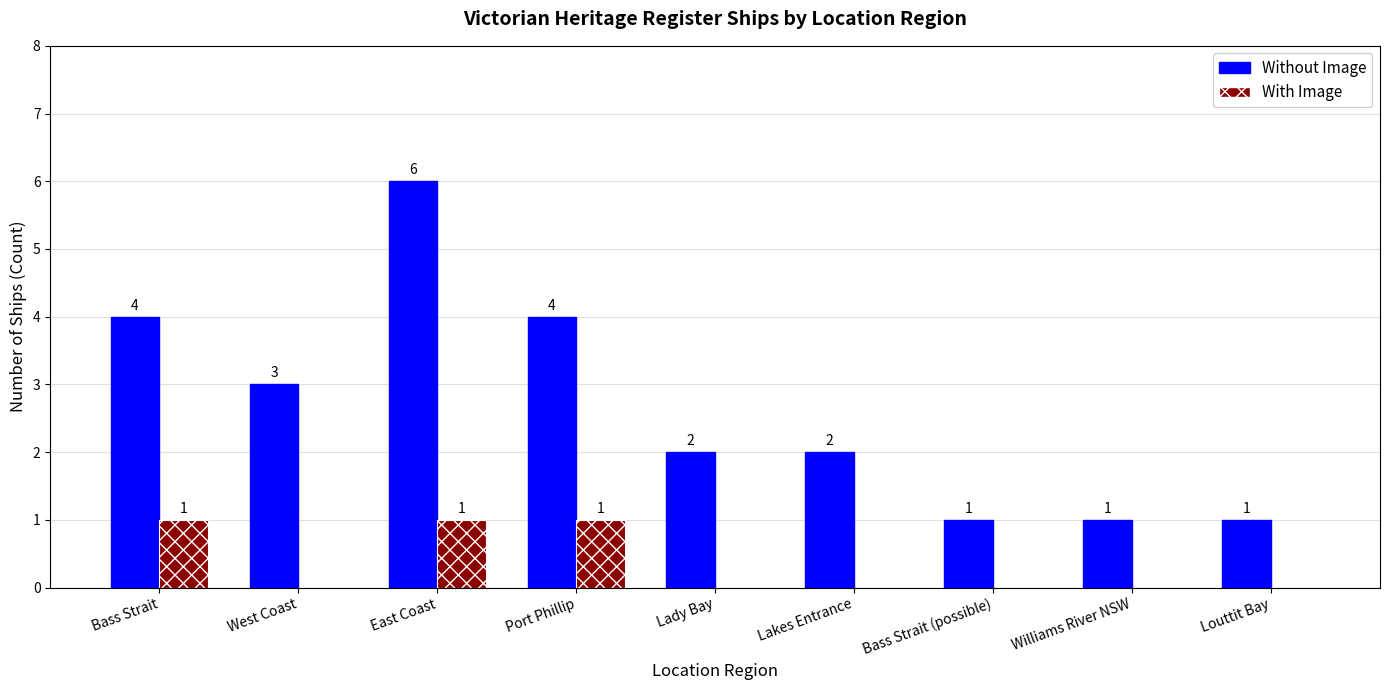

Which series has the largest total across all categories?

Without Image